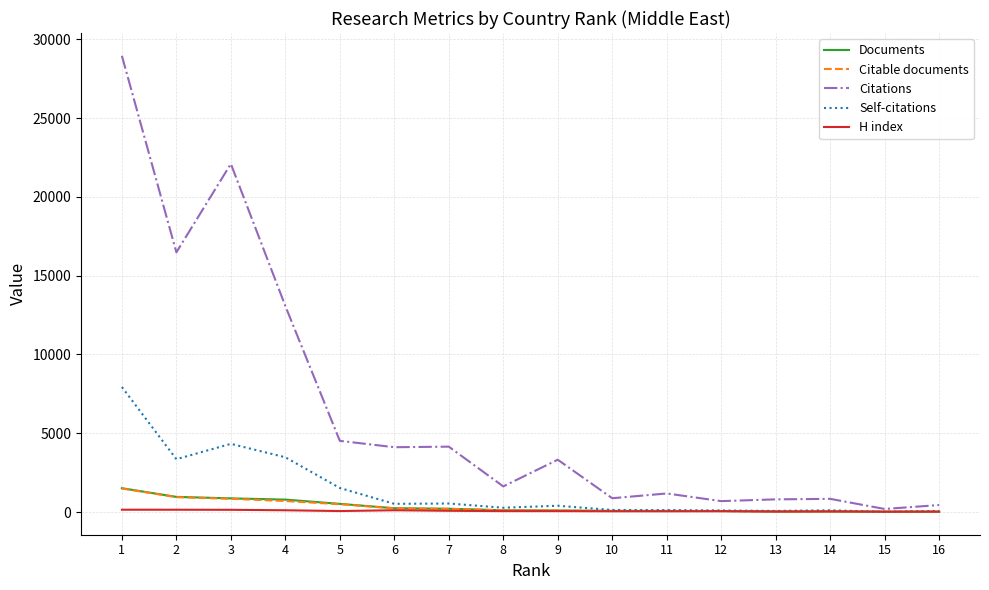

What are all the series names shown in the legend?

Documents, Citable documents, Citations, Self-citations, H index